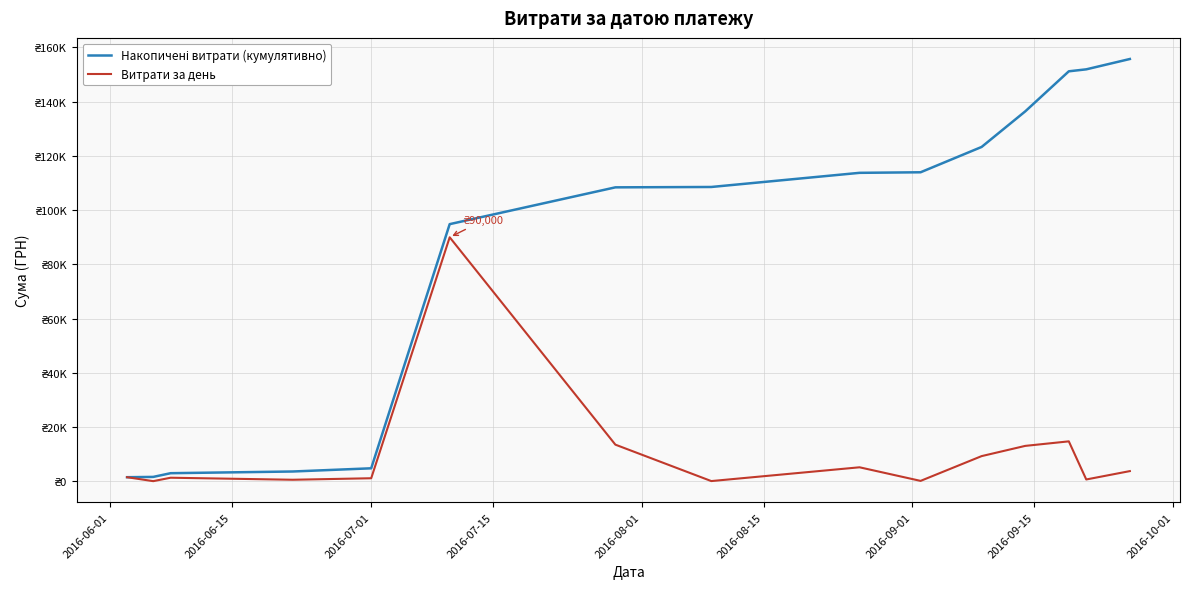

What is the difference between the maximum and minimum values in the Витрати за день series?

89892.0